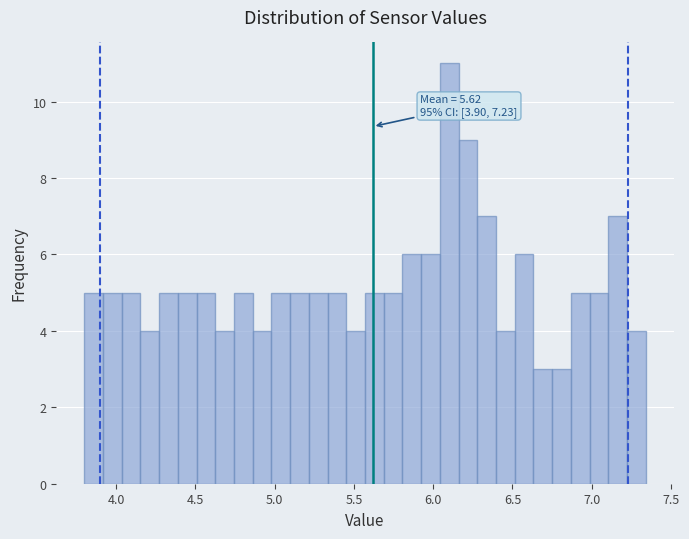

Around what value on the x-axis is the tallest bar? Give the approximate position of its centre, as read against the axis.

6.10